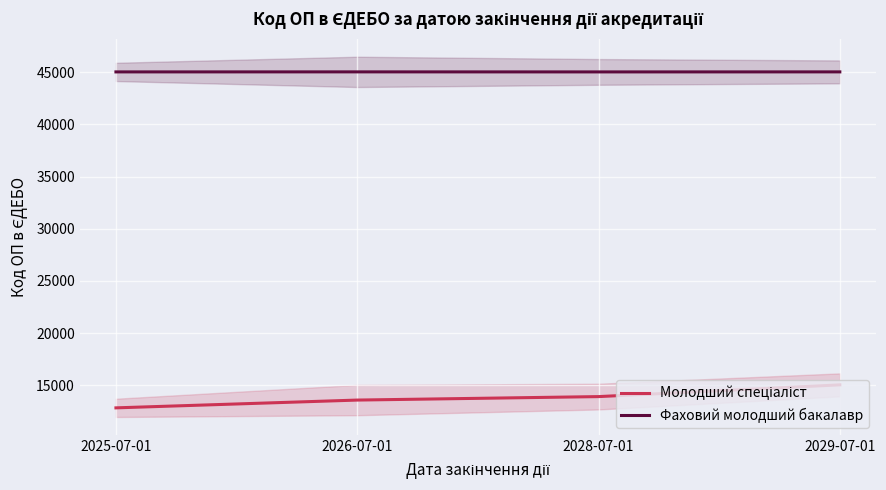

Reading left to right, list all the values displayed in this chart.

Молодший спеціаліст: 12852	13598	13930	15055
Фаховий молодший бакалавр: 45018	45021	45017	45020